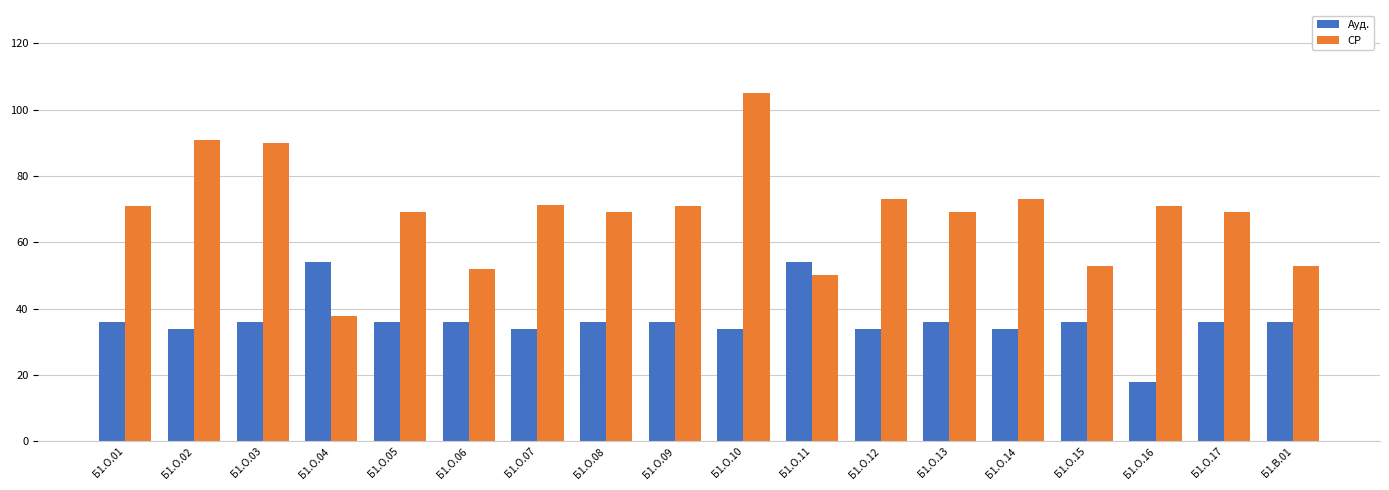

How many bars are there in each group?

2